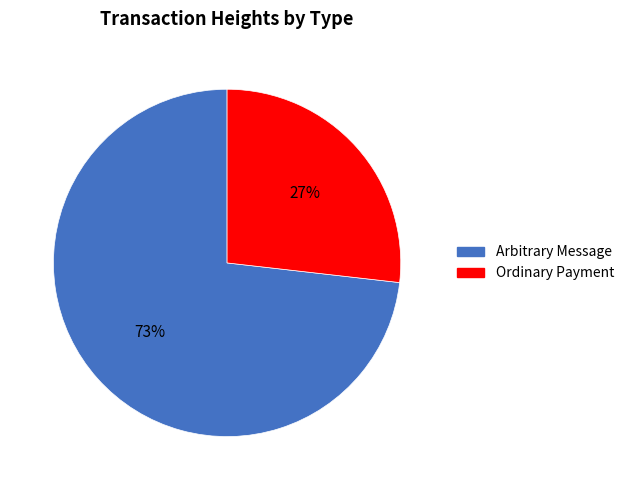

Is there any slice that represents more than half of the pie?

Yes